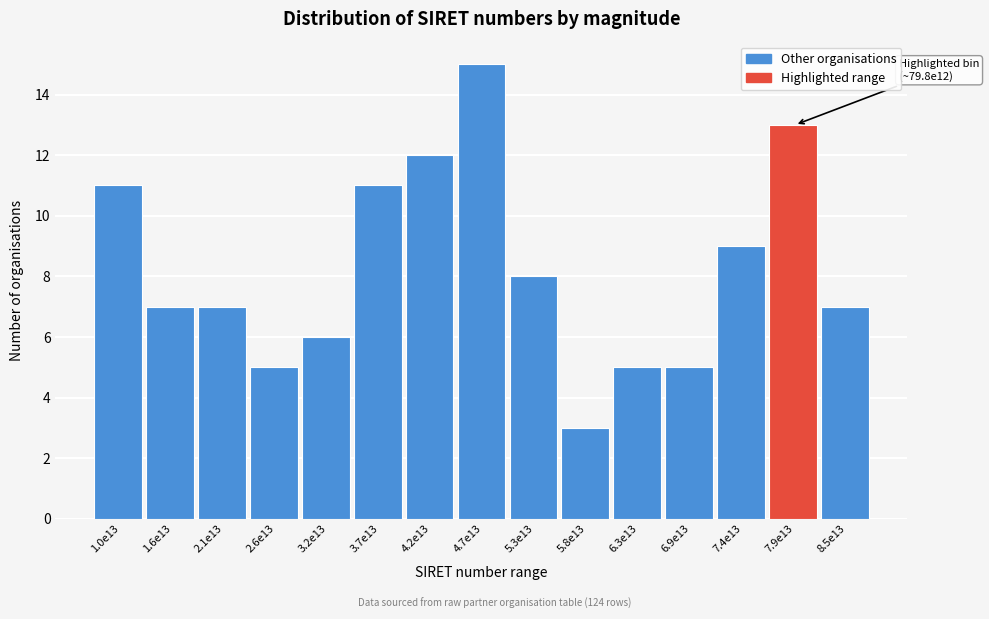

Reading left to right, transcribe all the data shown in this chart.

11	7	7	5	6	11	12	15	8	3	5	5	9	13	7